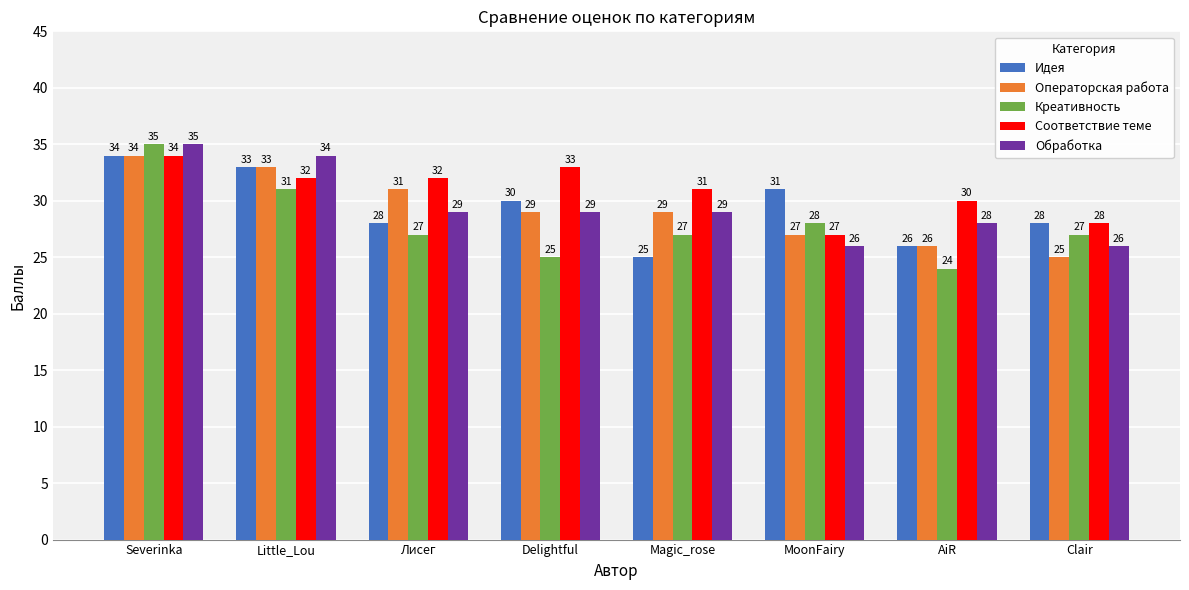

What position from the left is Clair?

8